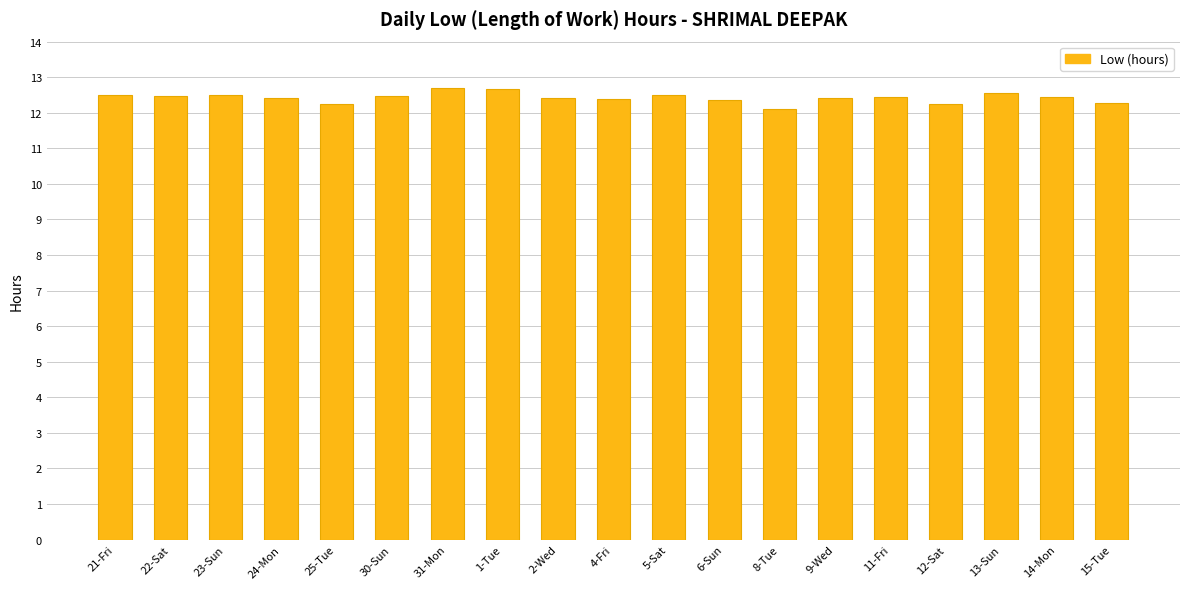

Count the number of data series in this chart.

1